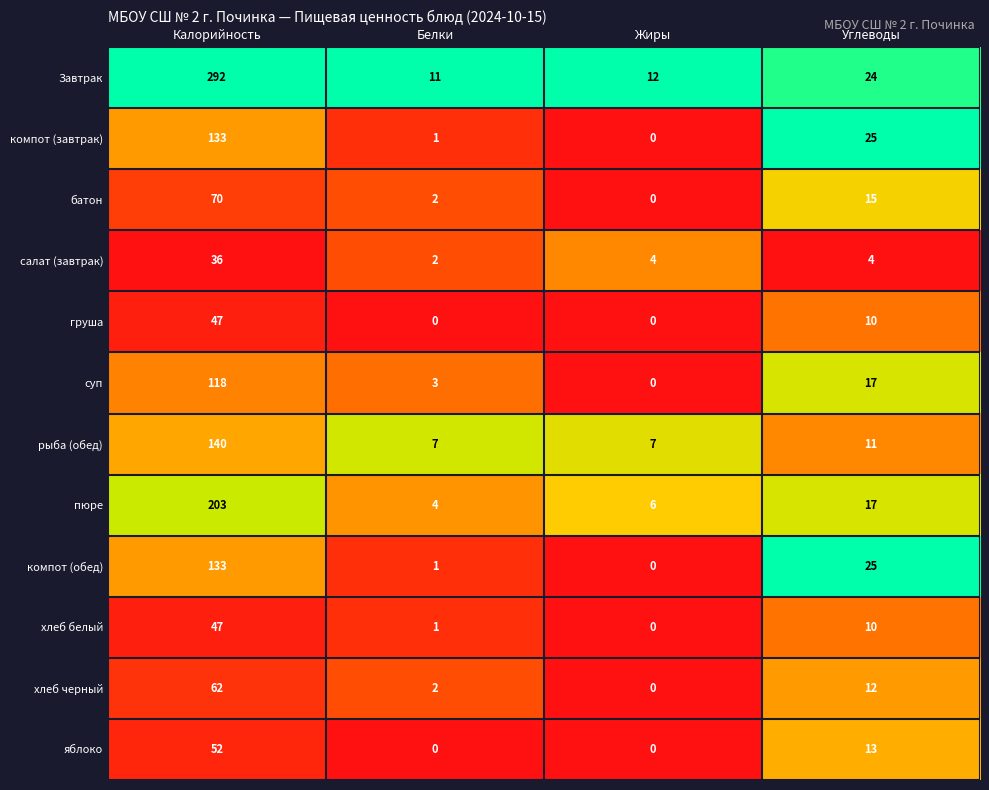

What is the total value across all series at Калорийность?

1333